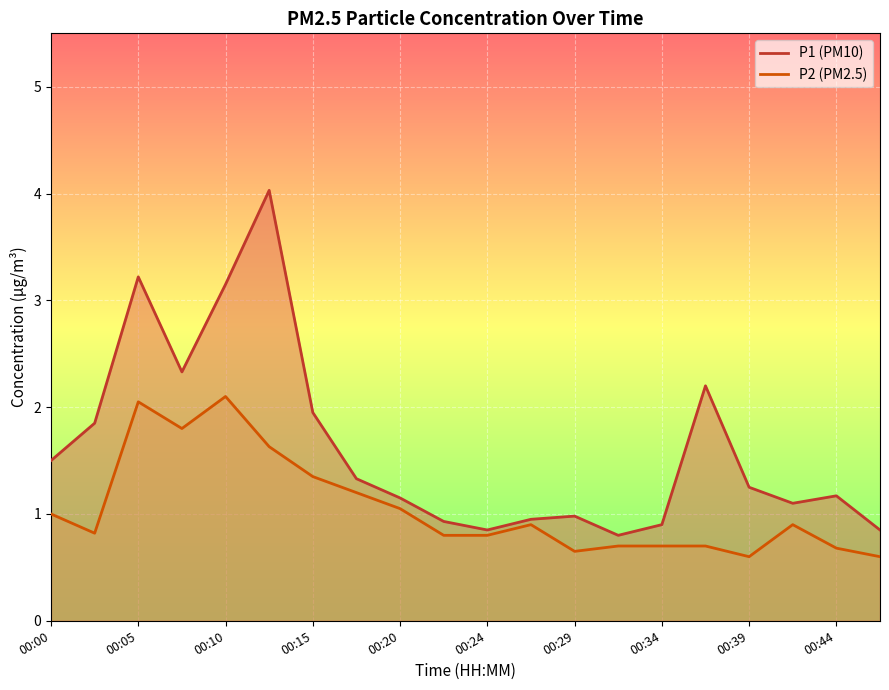

What is the maximum value for P1?

4.0